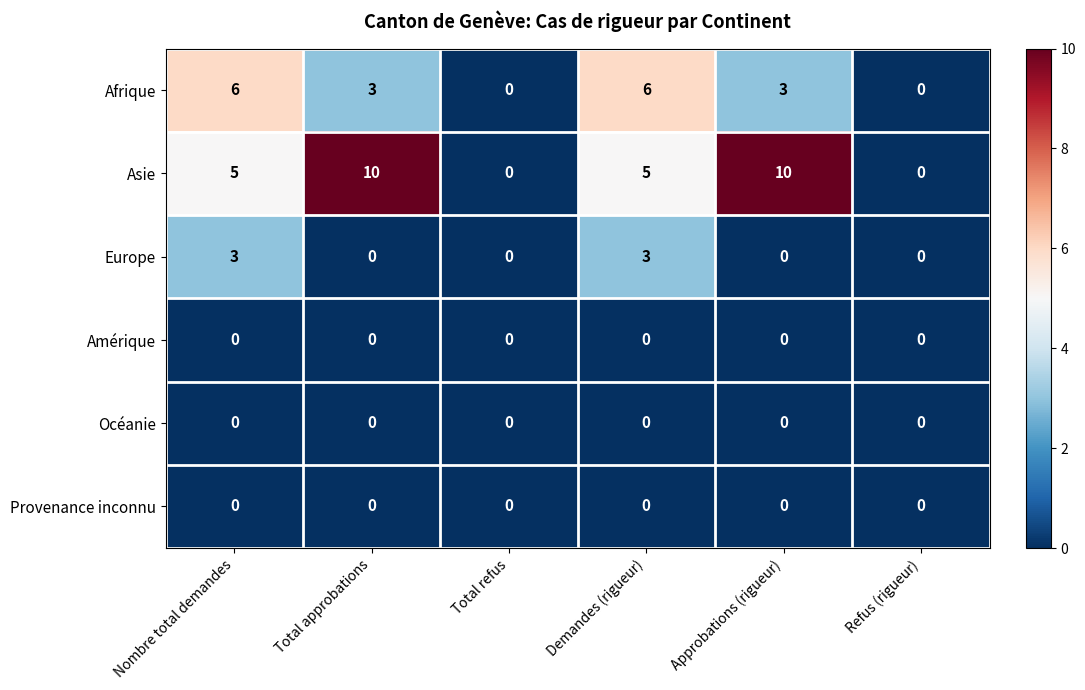

What is the total value across all series at Demandes (rigueur)?

14